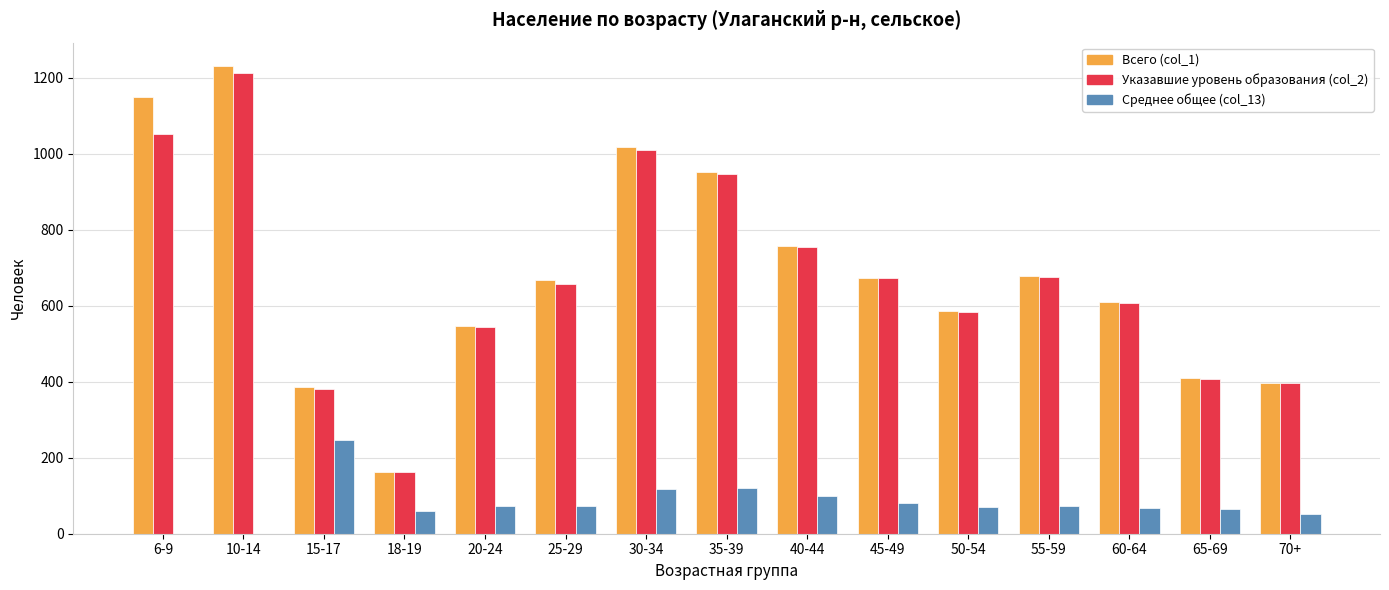

Which series changed the most between 50-54 and 70+?

Всего (col_1)